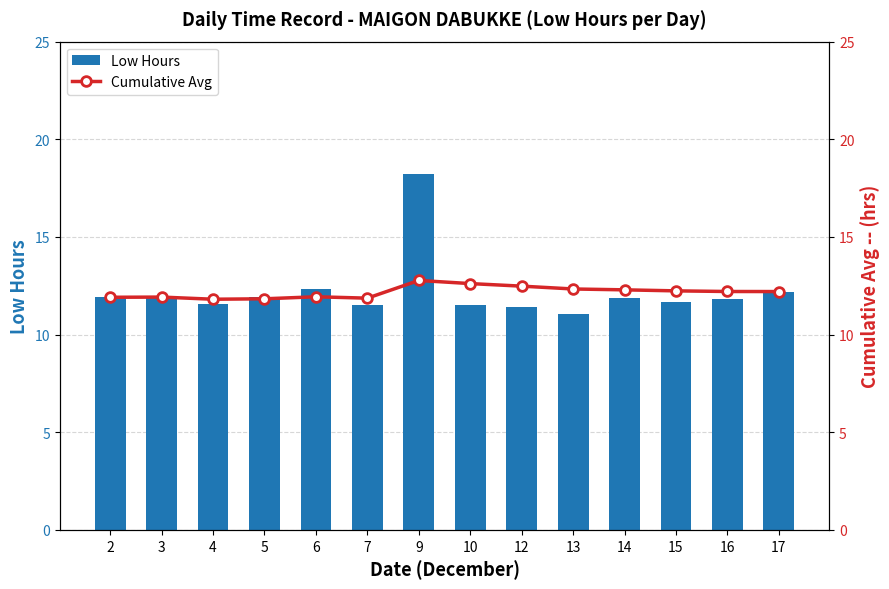

How many series are shown in this chart?

2